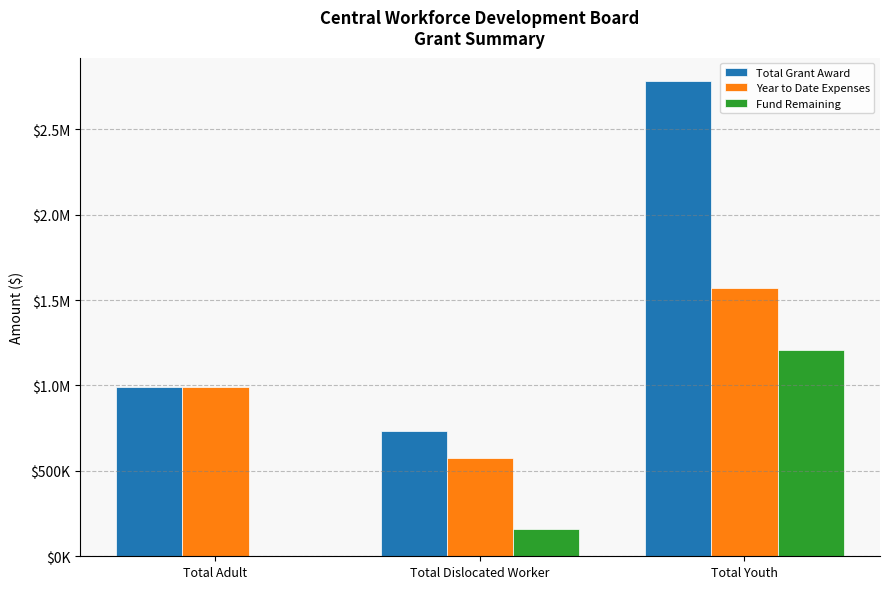

Are the bars horizontal?

No